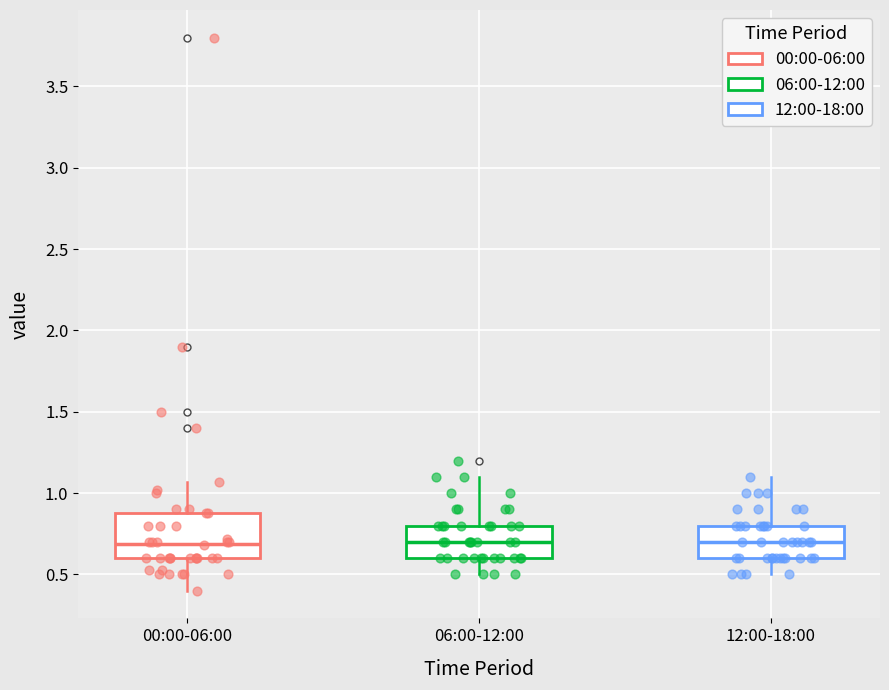

Reading left to right, transcribe this box plot: for each box, give where its median line is, the range the box spans, and where its two whiskers end, as read against the y-axis. The values are not printed on the chart, so give them approximately, as read against the axis.

00:00-06:00: median 0.70, box 0.60 to 0.90, whiskers 0.40 to 1.05
06:00-12:00: median 0.70, box 0.60 to 0.80, whiskers 0.50 to 1.10
12:00-18:00: median 0.70, box 0.60 to 0.80, whiskers 0.50 to 1.10